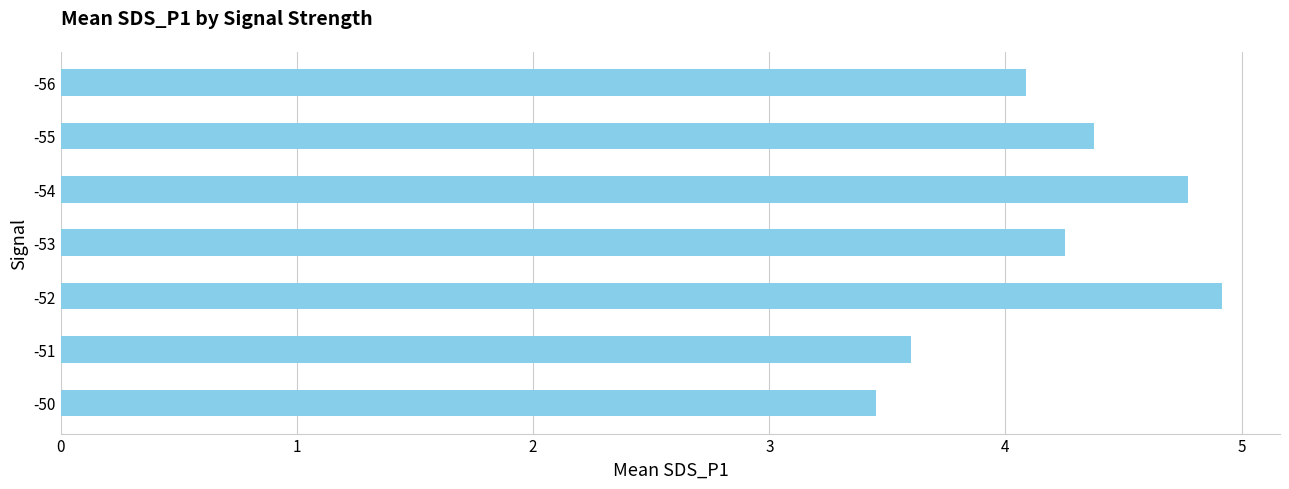

What is the average value?

4.2